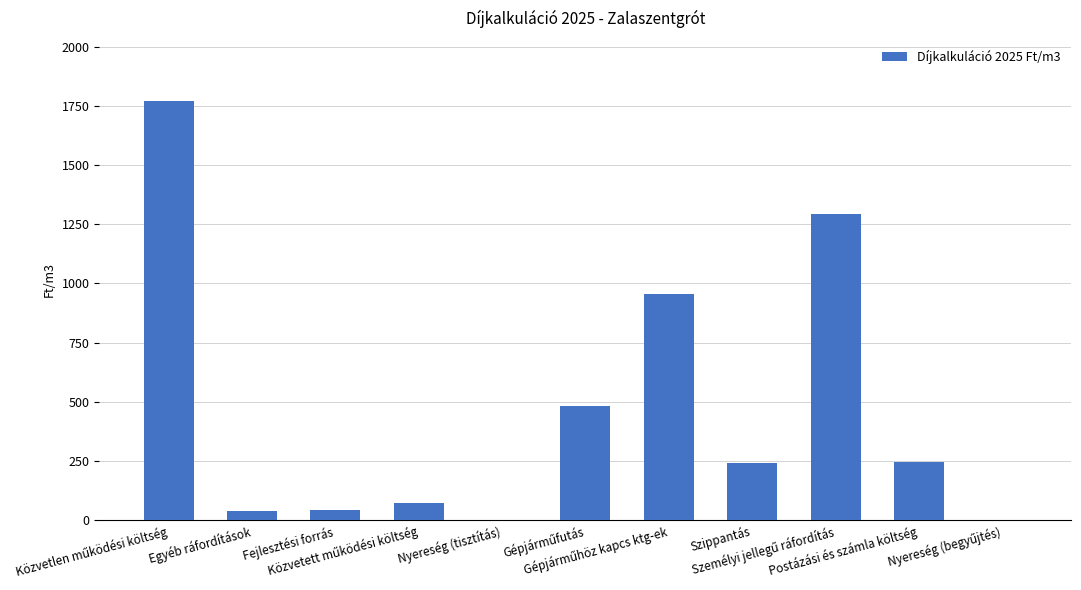

What is the maximum value shown in the chart?

1770.1